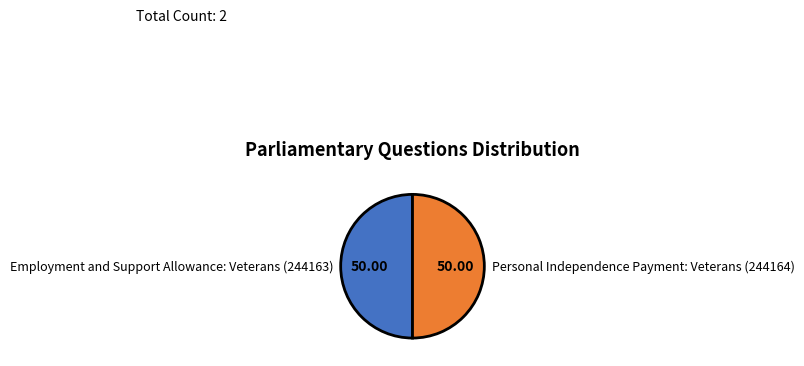

Is the sum of Employment and Support Allowance: Veterans (244163) and Personal Independence Payment: Veterans (244164) greater than half?

Yes